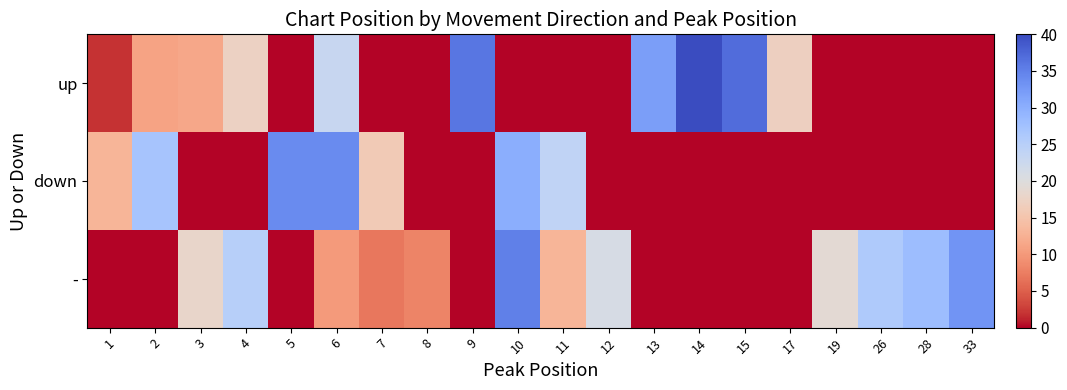

Which series has the largest range (max minus min)?

up